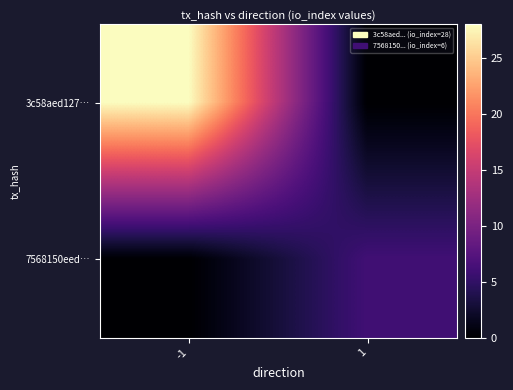

What is the spread (max minus min) of values at -1?

28